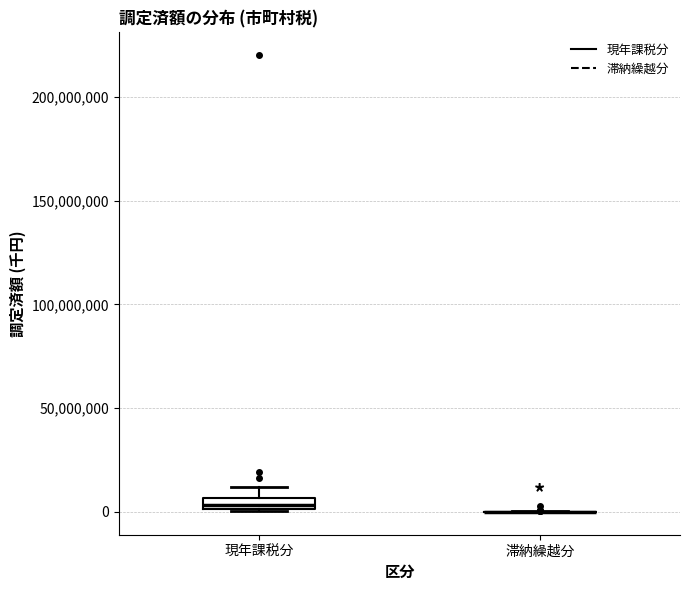

Where is the upper edge of the box for 現年課税分 on the y-axis? The values are not printed on the chart, so give them approximately, as read against the axis.

5000000